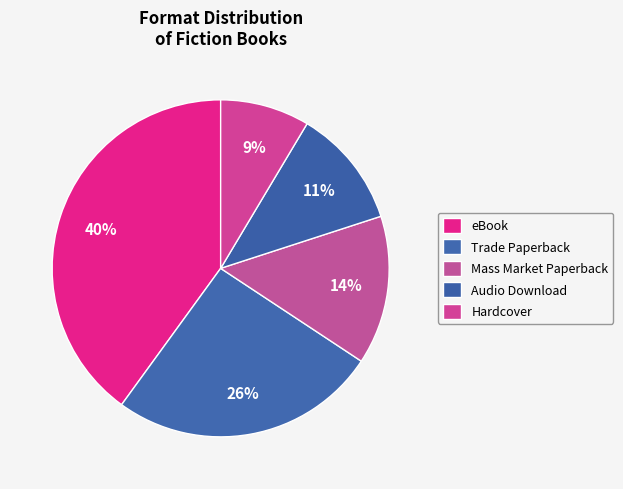

To the nearest percent, what percentage of the pie is Audio Download?

11%